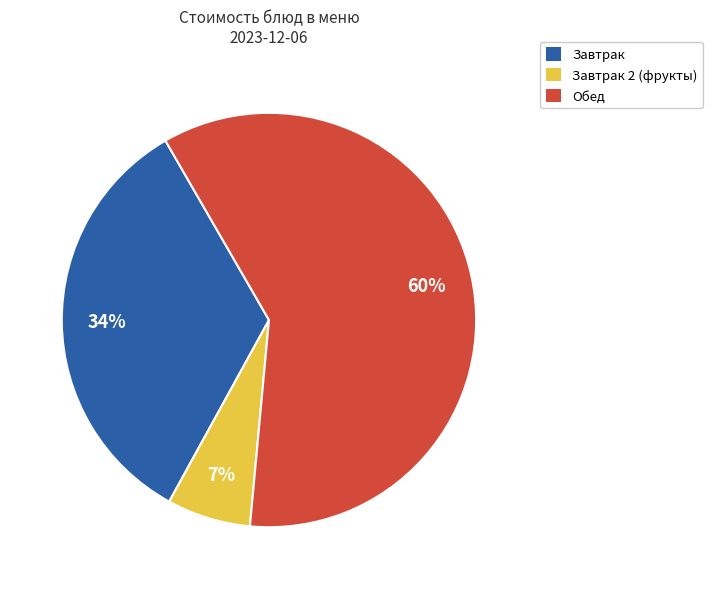

How many segments does this pie chart have?

3